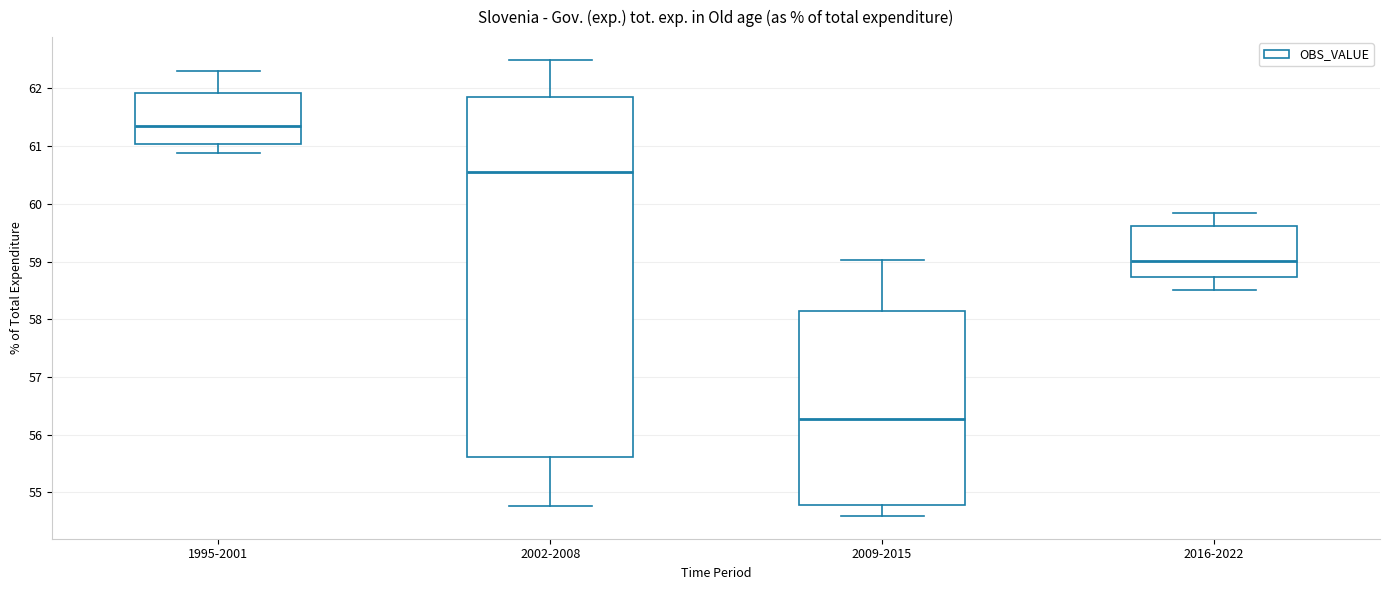

Reading left to right, transcribe this box plot: for each box, give where its median line is, the range the box spans, and where its two whiskers end, as read against the y-axis. The values are not printed on the chart, so give them approximately, as read against the axis.

1995-2001: median 61.4, box 61.0 to 61.9, whiskers 60.9 to 62.3
2002-2008: median 60.6, box 55.6 to 61.9, whiskers 54.8 to 62.5
2009-2015: median 56.3, box 54.8 to 58.1, whiskers 54.6 to 59.0
2016-2022: median 59.0, box 58.7 to 59.6, whiskers 58.5 to 59.8